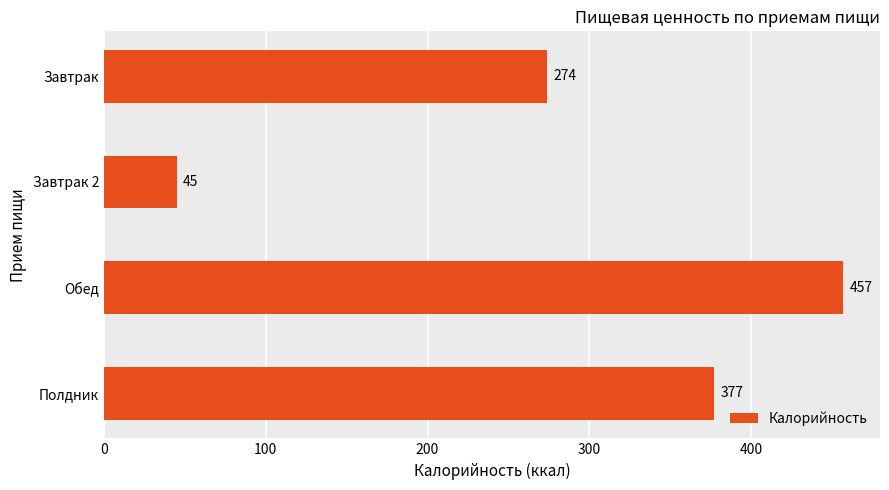

Does the chart contain any negative values?

No